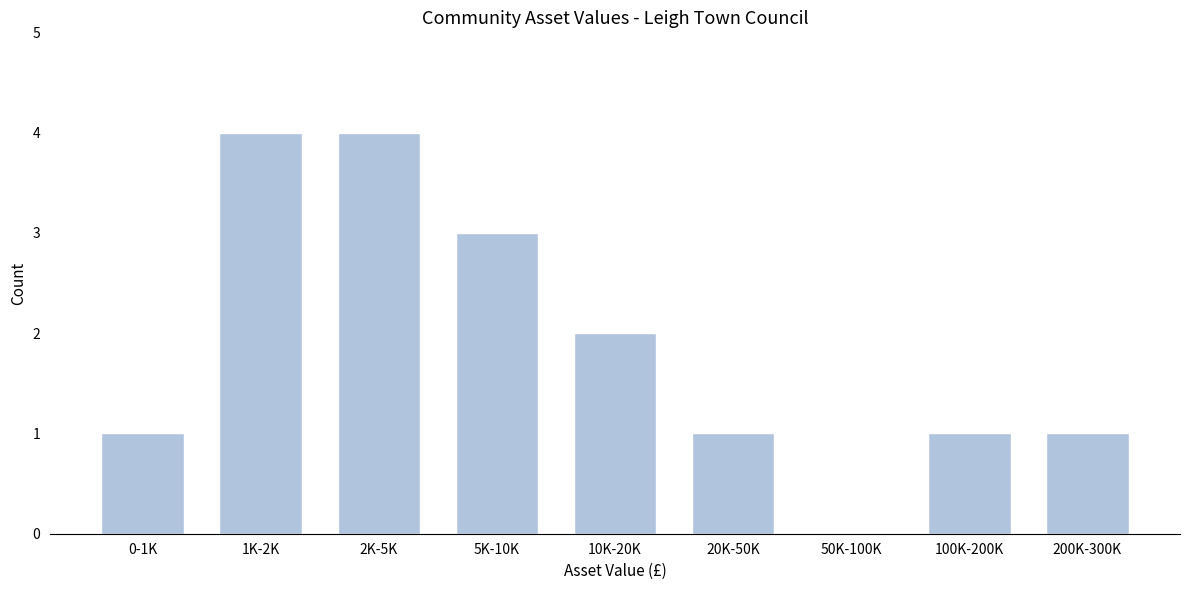

Reading left to right, extract all data points from this chart.

0-1K=1	1K-2K=4	2K-5K=4	5K-10K=3	10K-20K=2	20K-50K=1	50K-100K=0	100K-200K=1	200K-300K=1